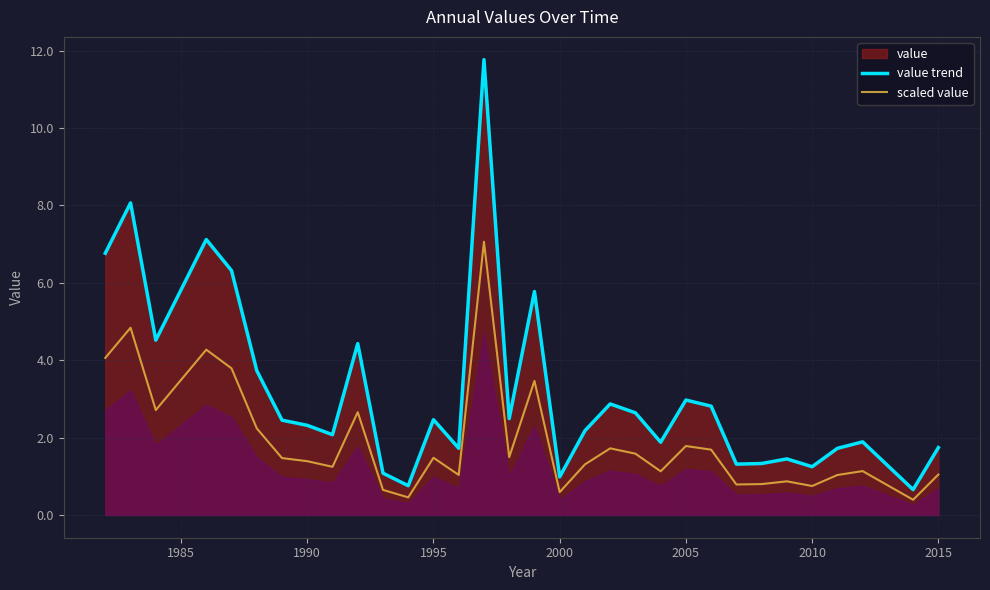

True or false: scaled value and value trend intersect in this chart.

False